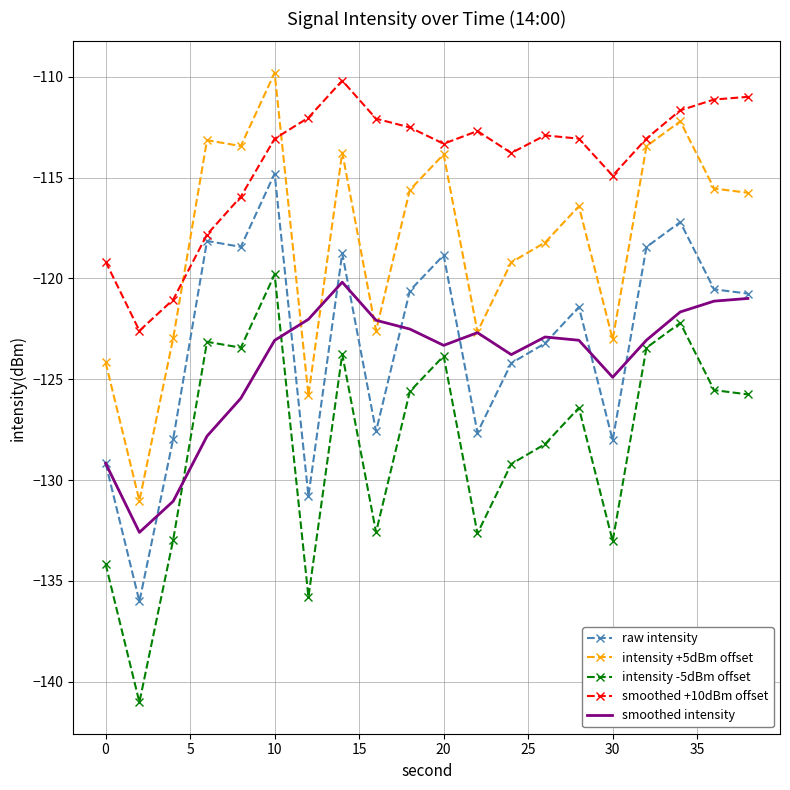

What is the minimum value shown in the chart?

-141.0